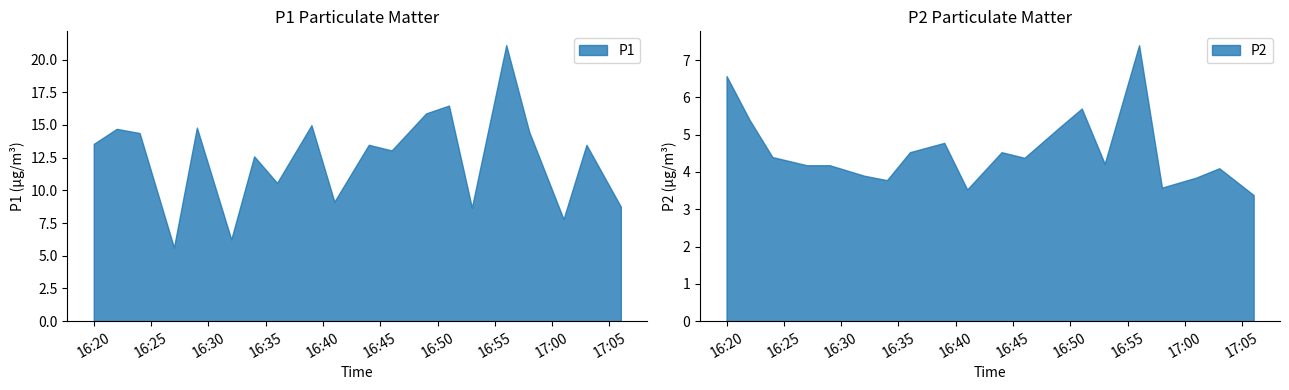

Which category has the highest value in the P2 series?

16:56